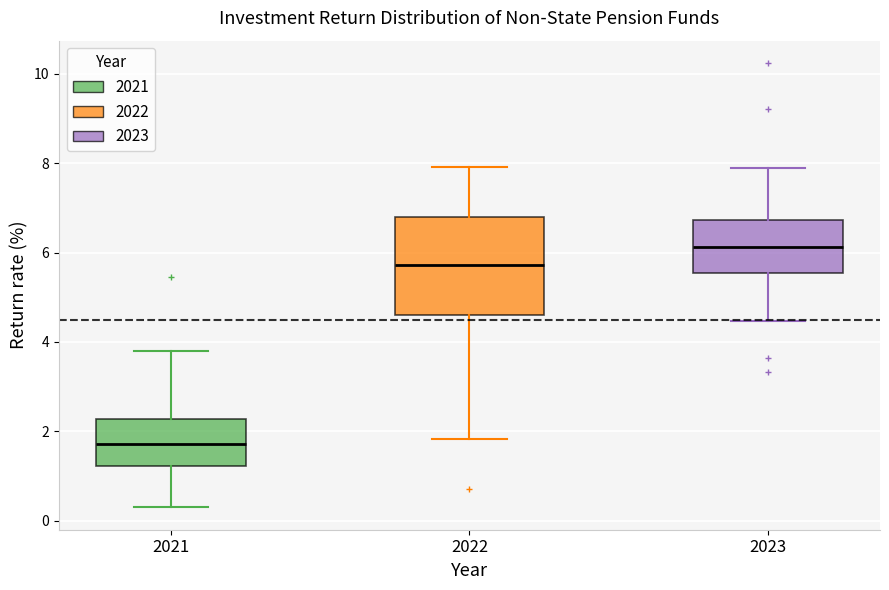

Where does the median line of the box at x = 2022 sit on the y-axis? The values are not printed on the chart, so give them approximately, as read against the axis.

5.8